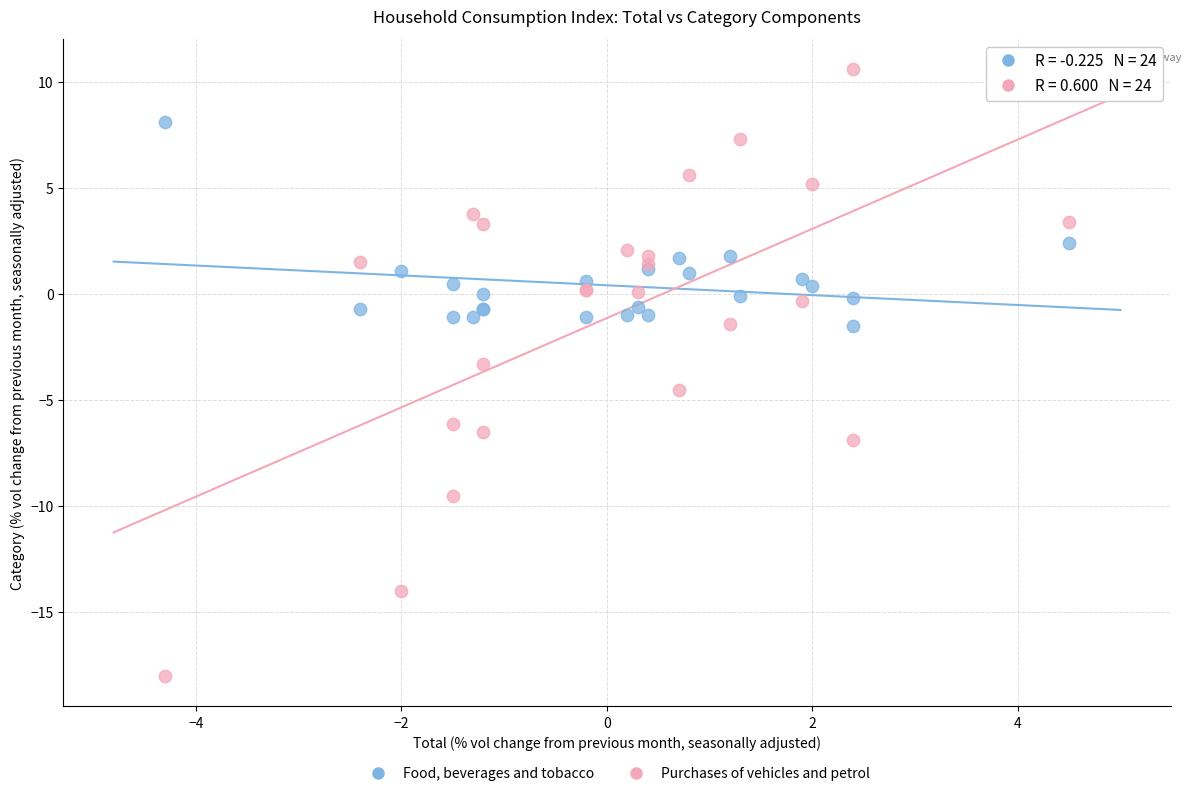

What is the X range (max minus min) for the scatter plot?

8.8